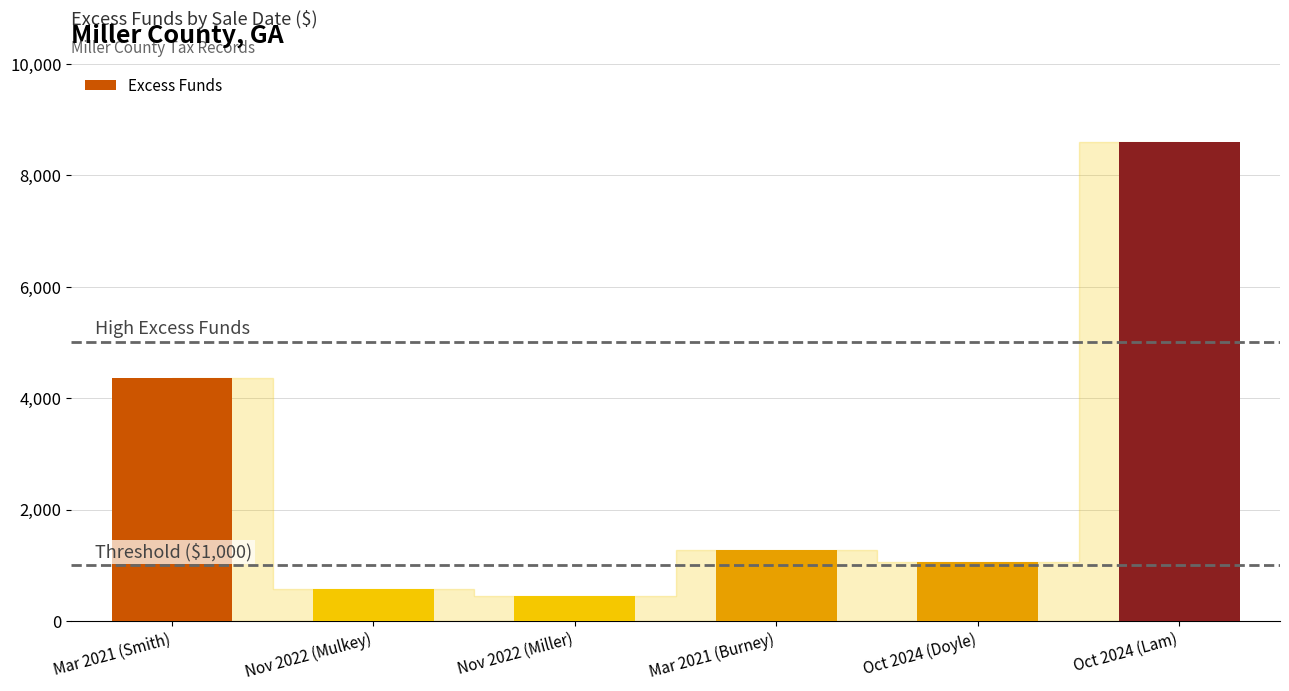

How many data points are less than 1281?

3